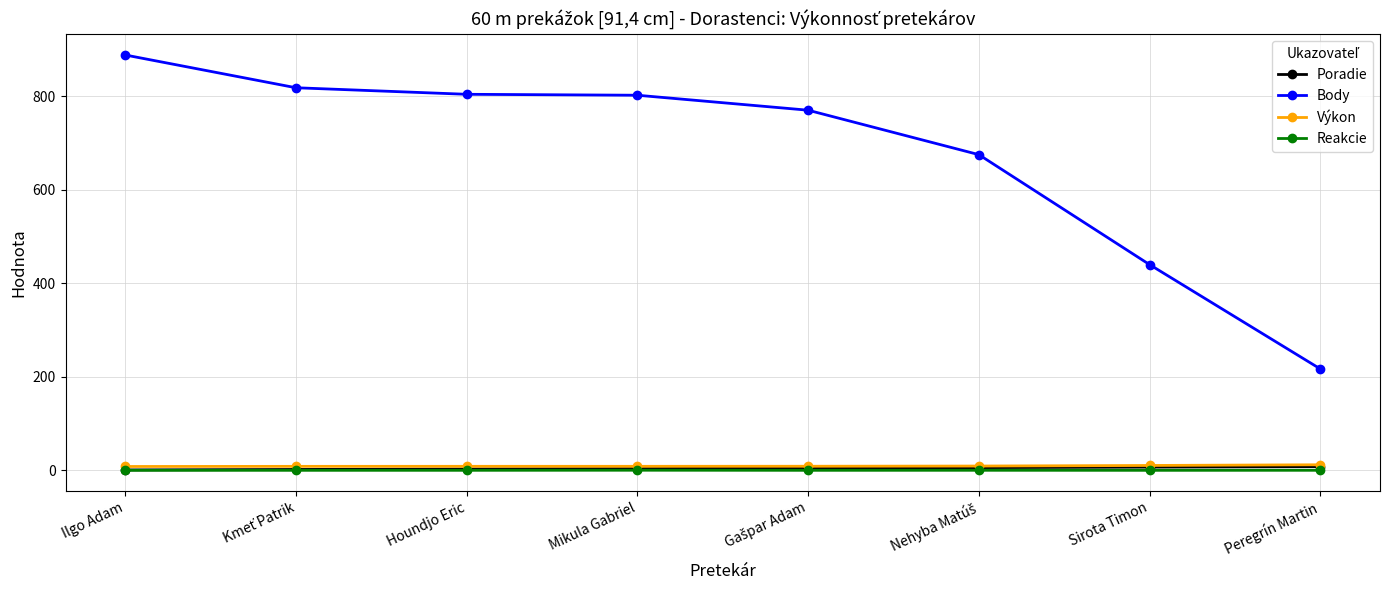

What value does the Body series have at Houndjo Eric?

804.0